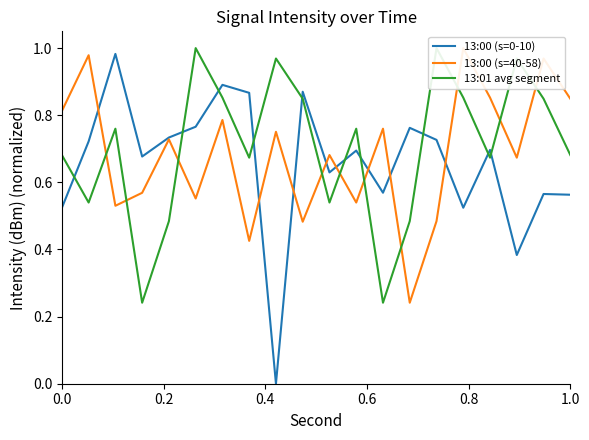

Is the value of 13:00 (s=0-10) at 18 greater than the value of 13:00 (s=40-58) at 1.0?

Yes